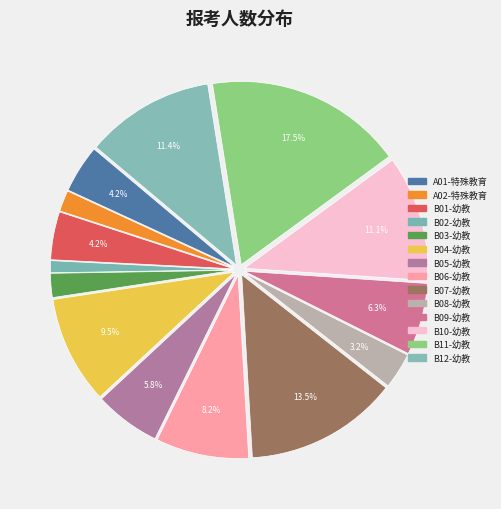

Is the sum of B06-幼教 and B10-幼教 greater than half?

No